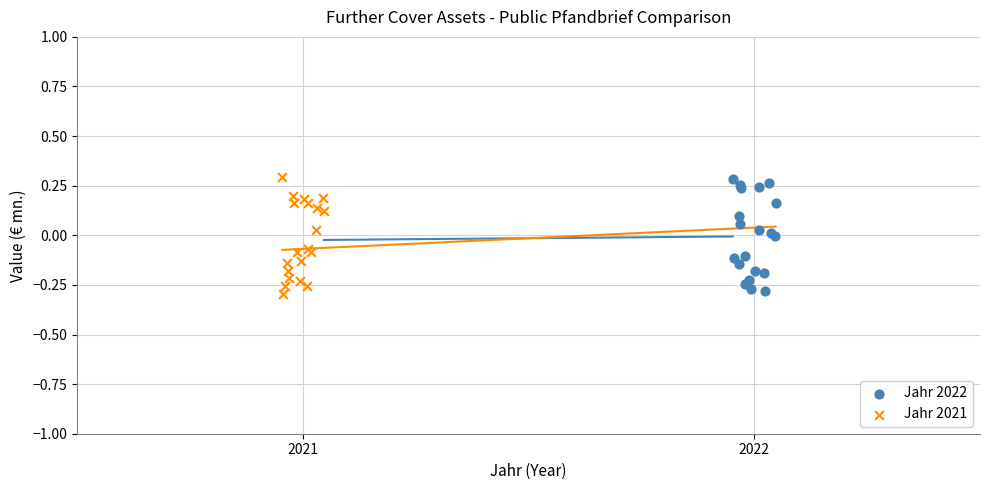

What are all the series names shown in the legend?

Jahr 2022, Jahr 2021